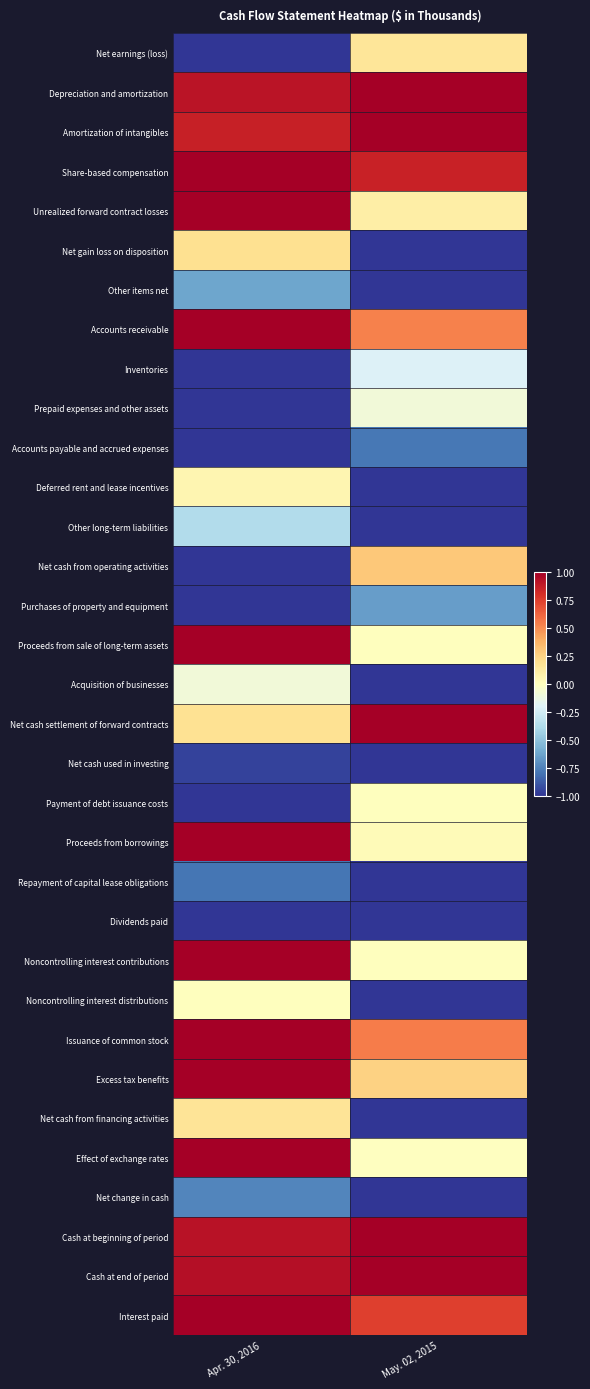

What is the maximum value shown in the chart?

1.0